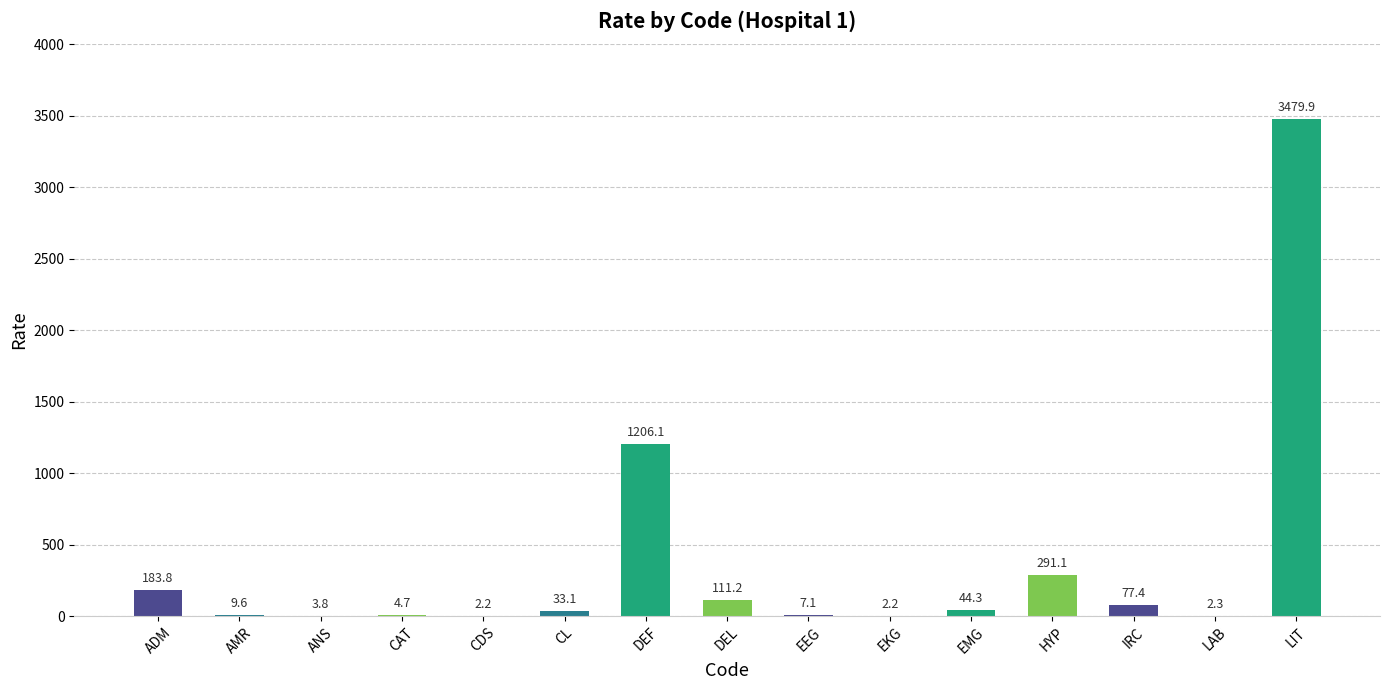

At which label is the value closest to 1741?

DEF